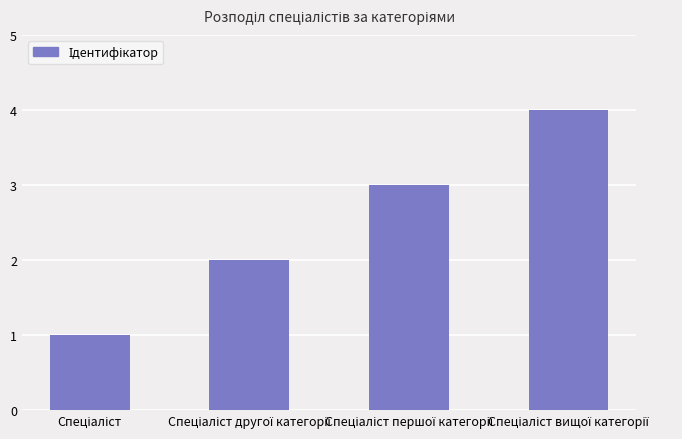

What is the sum of all values?

10